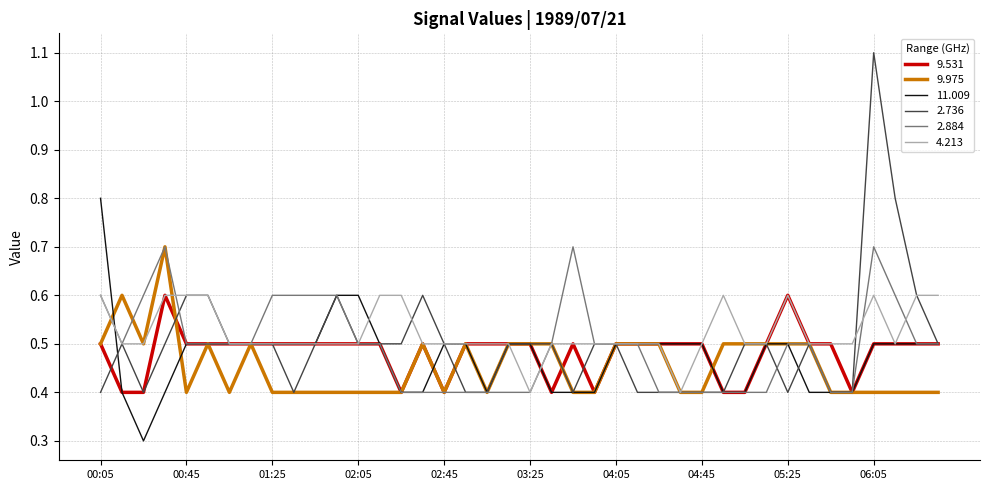

What is the lowest value of the 9.975 series?

0.4